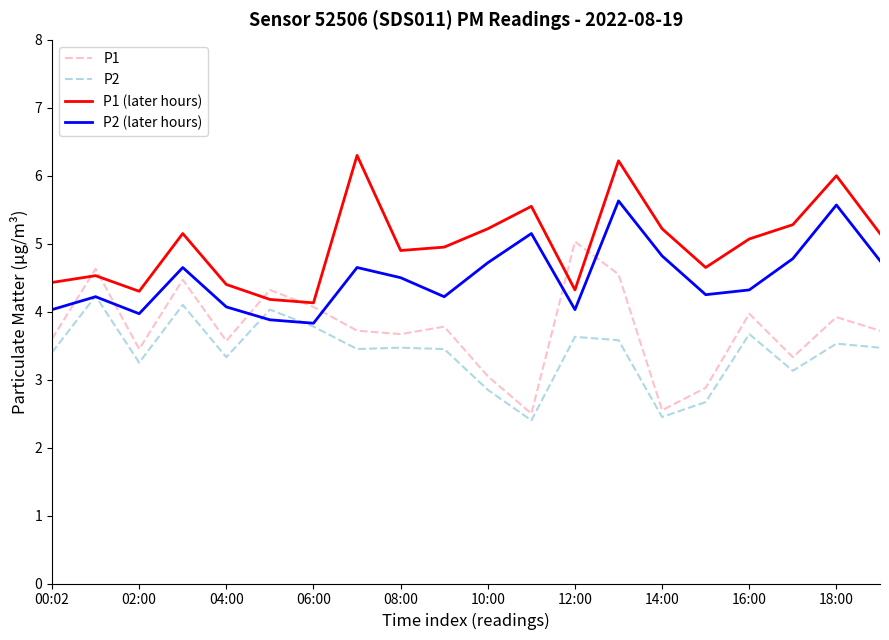

List the series in order of their peak value, lowest first.

P2, P1, P2 (later hours), P1 (later hours)